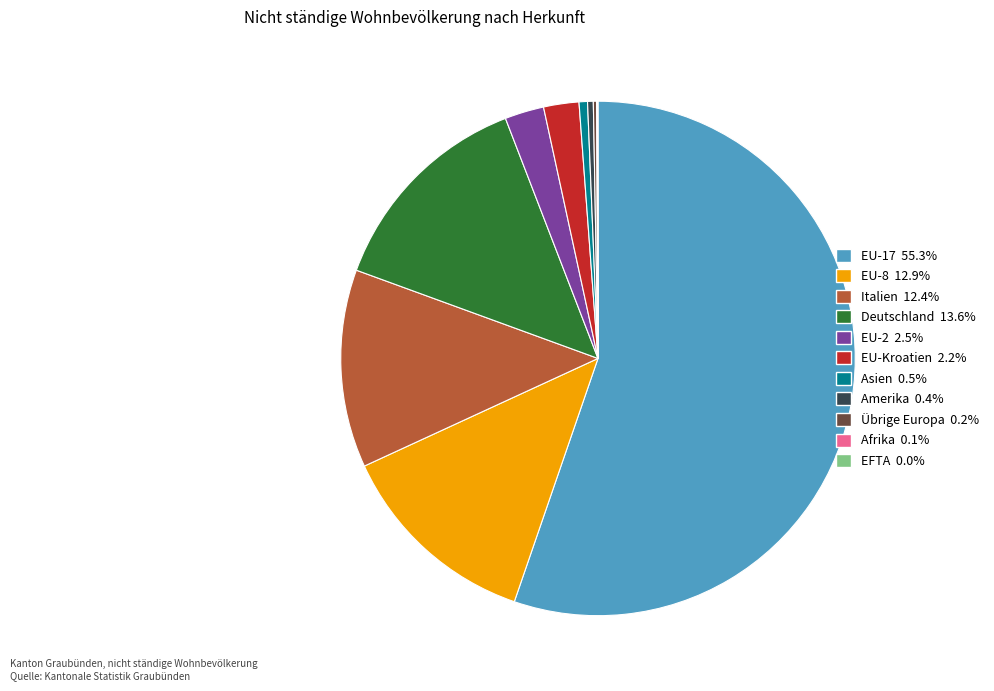

What is the largest slice in the pie chart?

EU-17